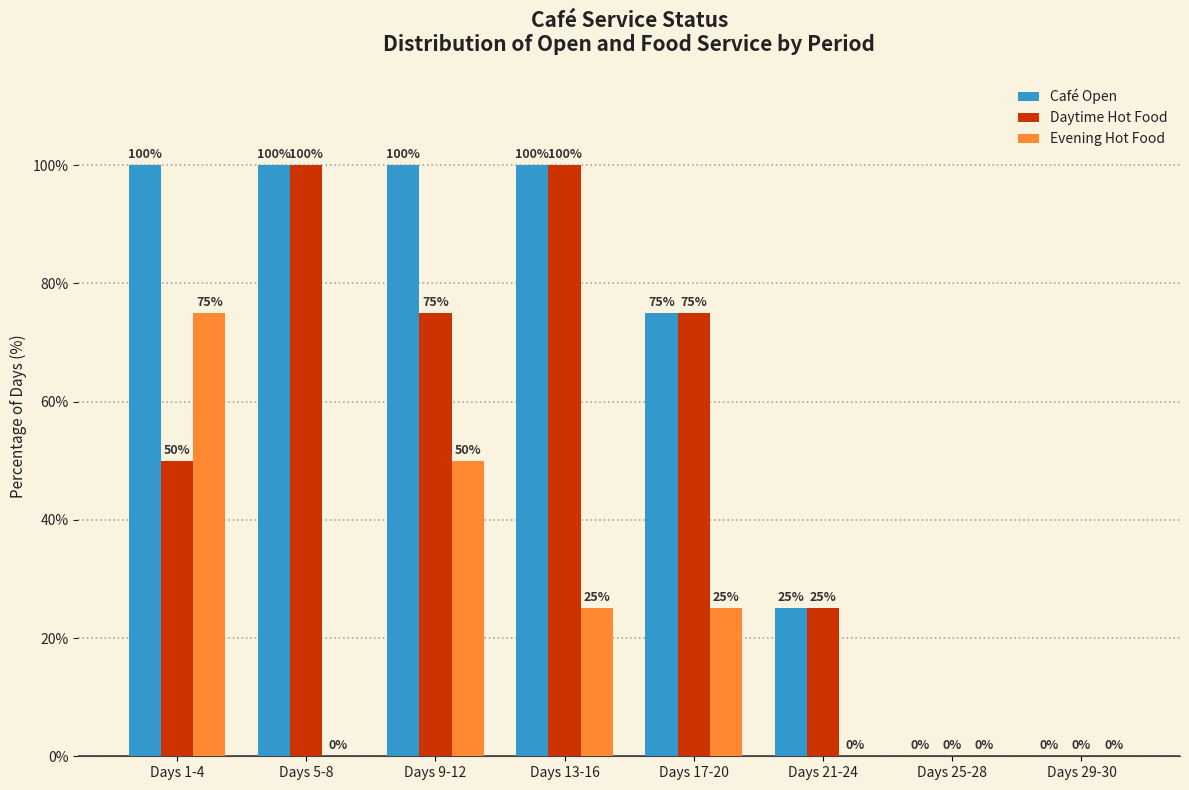

Reading left to right, what are all the values shown in this chart?

Café Open: Days 1-4=100	Days 5-8=100	Days 9-12=100	Days 13-16=100	Days 17-20=75	Days 21-24=25	Days 25-28=0	Days 29-30=0
Daytime Hot Food: Days 1-4=50	Days 5-8=100	Days 9-12=75	Days 13-16=100	Days 17-20=75	Days 21-24=25	Days 25-28=0	Days 29-30=0
Evening Hot Food: Days 1-4=75	Days 5-8=0	Days 9-12=50	Days 13-16=25	Days 17-20=25	Days 21-24=0	Days 25-28=0	Days 29-30=0